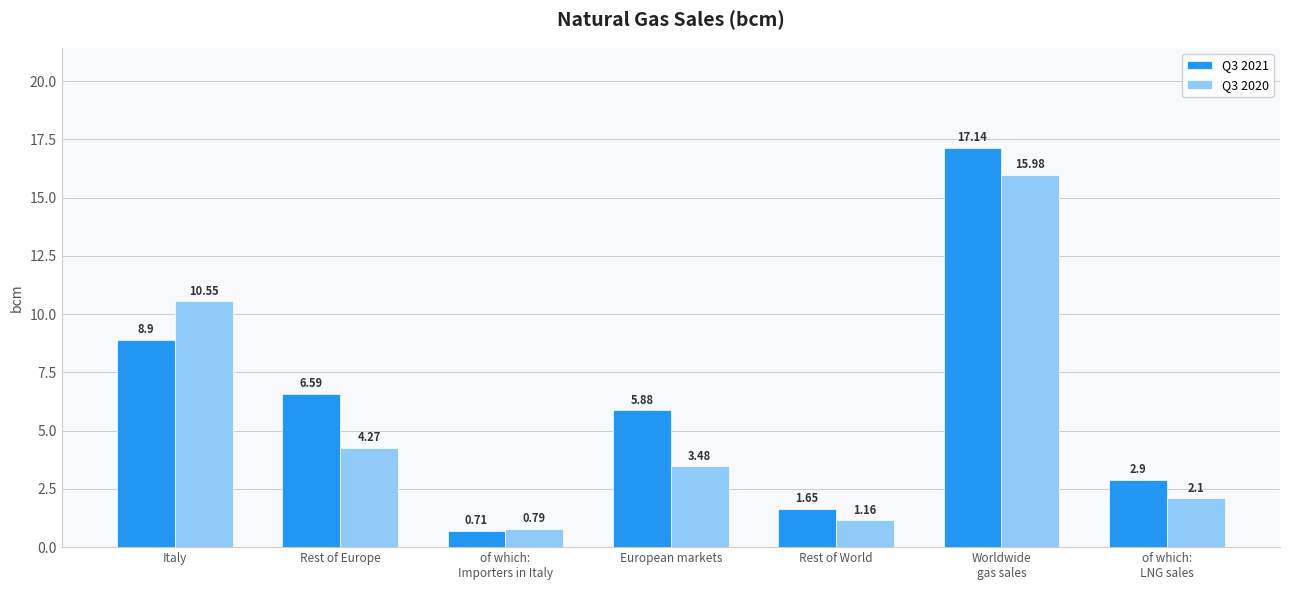

Which series has the largest total across all categories?

Q3 2021